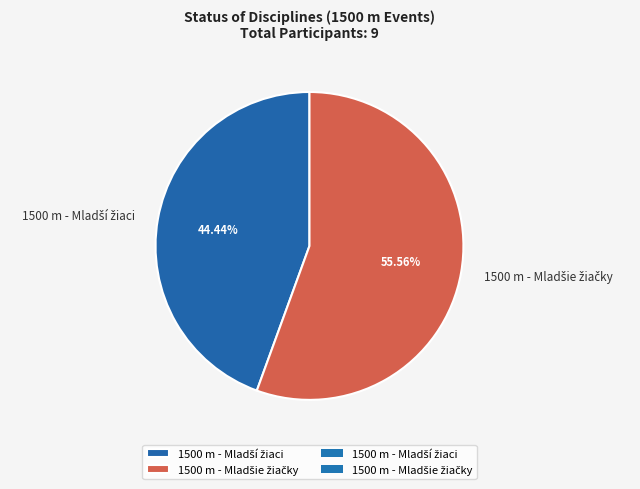

Is there a majority slice in this chart?

Yes